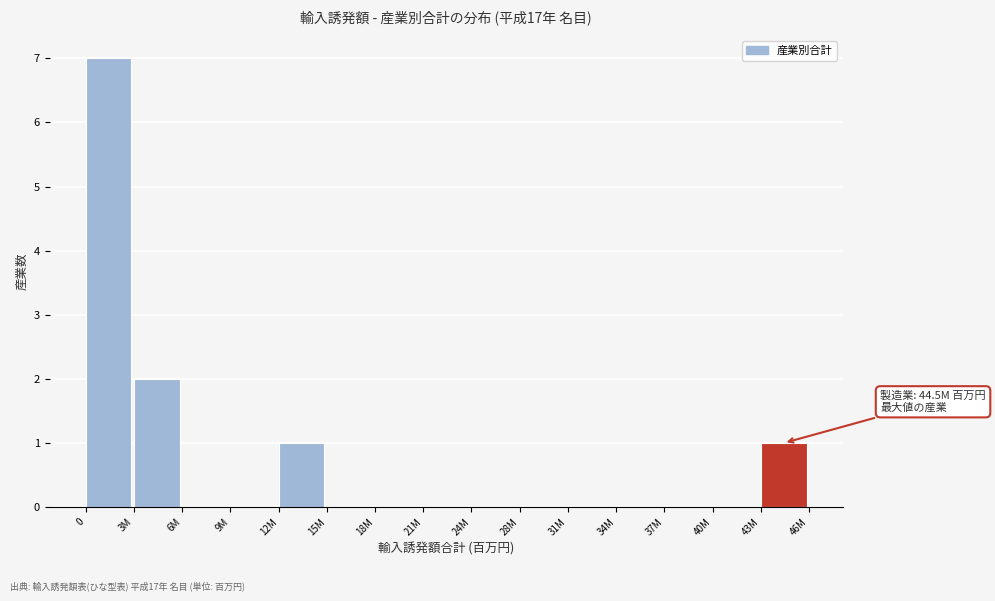

Reading left to right, what are all the values shown in this chart?

0=7	3M=2	6M=0	9M=0	12M=1	15M=0	18M=0	21M=0	24M=0	28M=0	31M=0	34M=0	37M=0	40M=0	43M=1